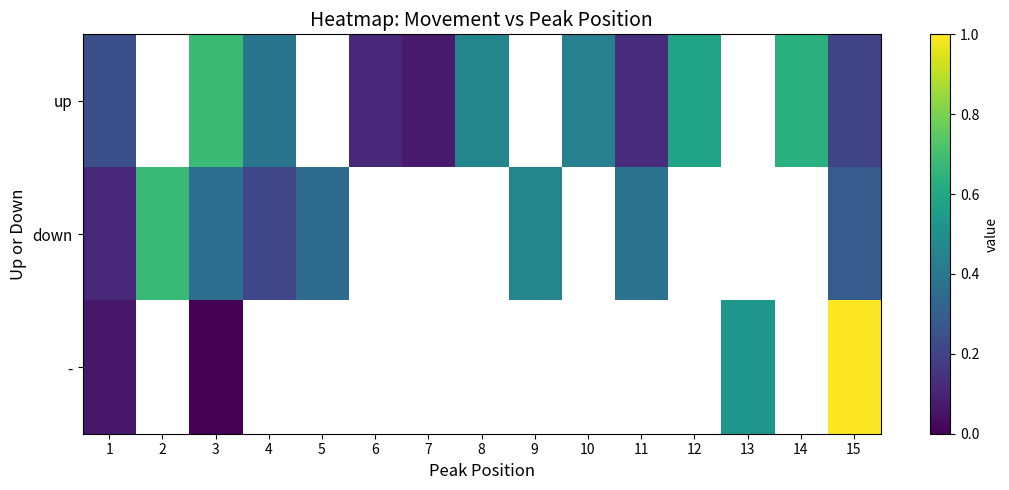

At which label does - reach its minimum?

3